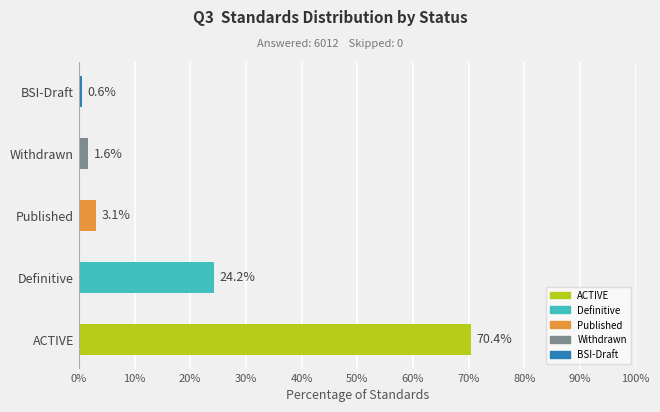

List the labels in order of value, largest first.

ACTIVE, Definitive, Published, Withdrawn, BSI-Draft